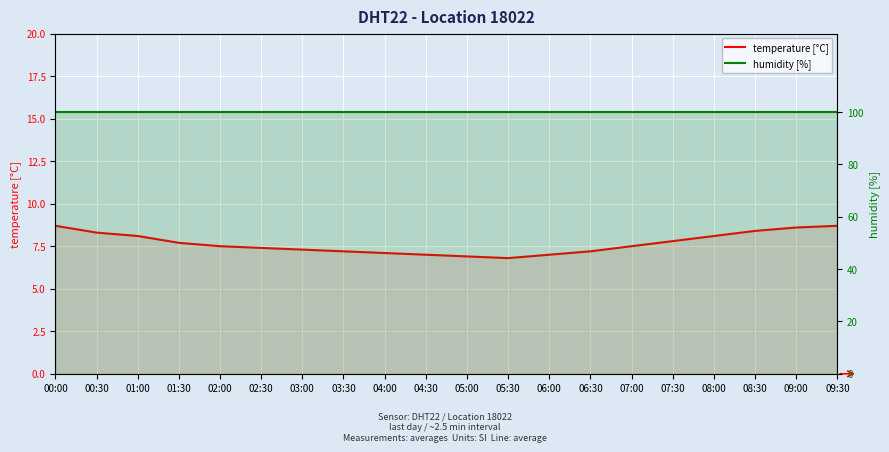

At which category is the sum across all series the highest?

00:00